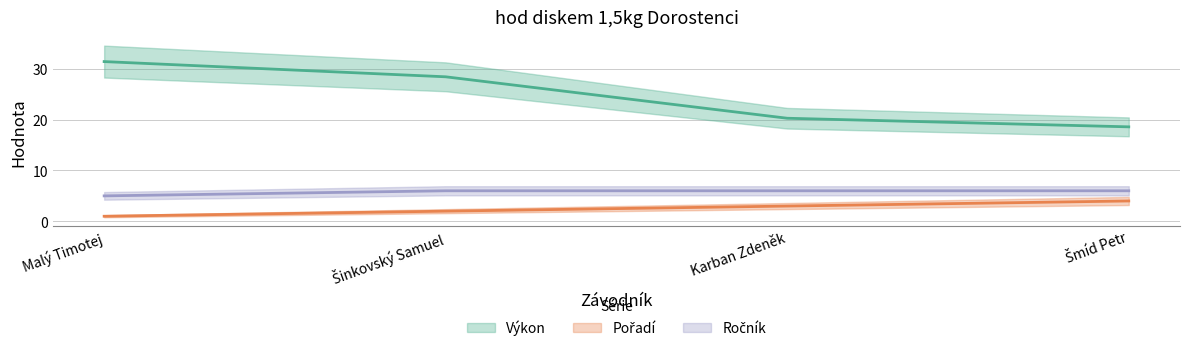

The Ročník series shows 10.4 at Šinkovský Samuel. True or false?

False